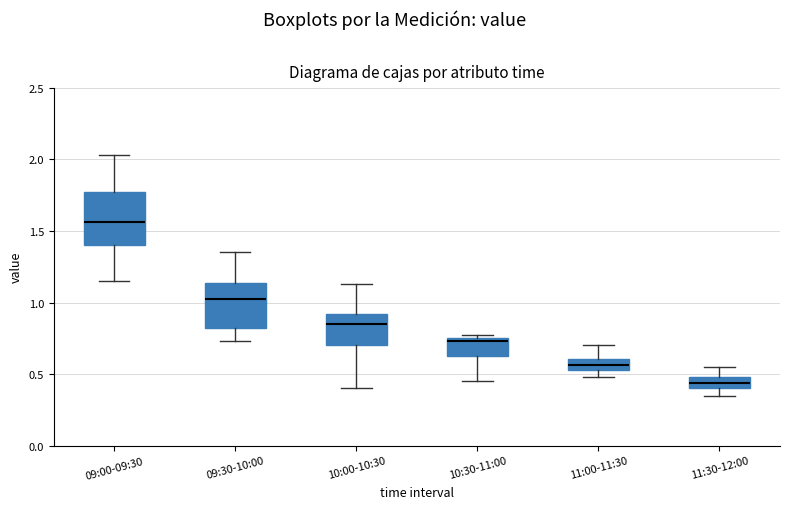

Where does the upper whisker of the box for 09:00-09:30 end on the y-axis? The values are not printed on the chart, so give them approximately, as read against the axis.

2.05